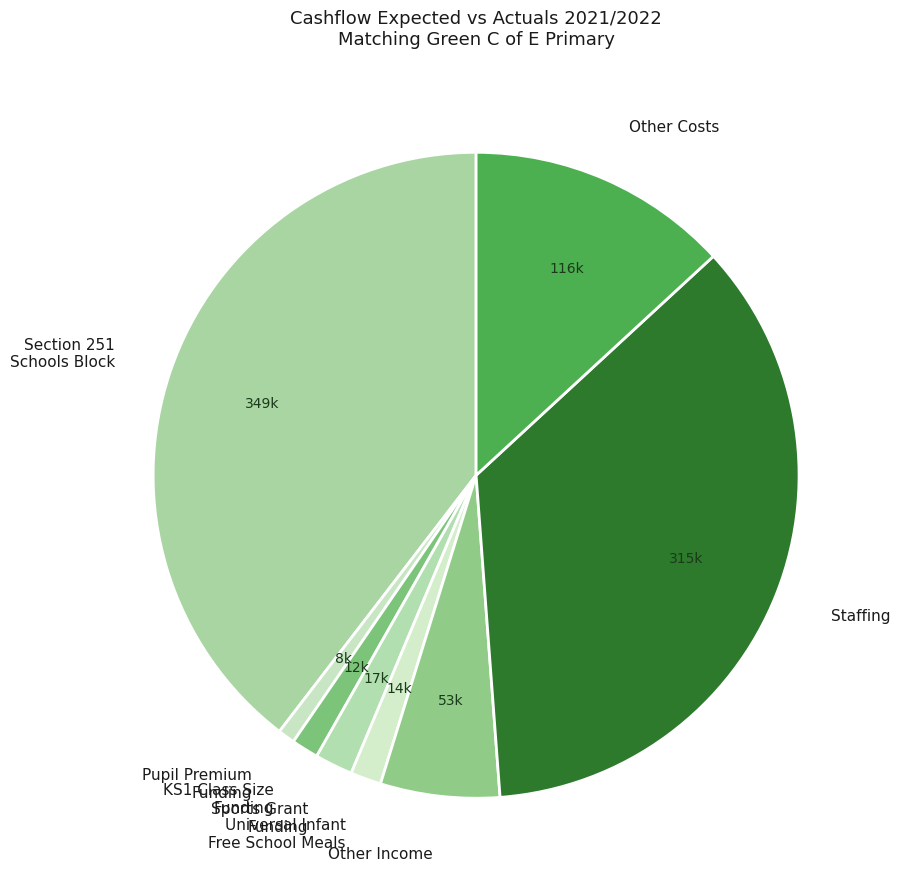

Is Staffing the majority of the pie?

No